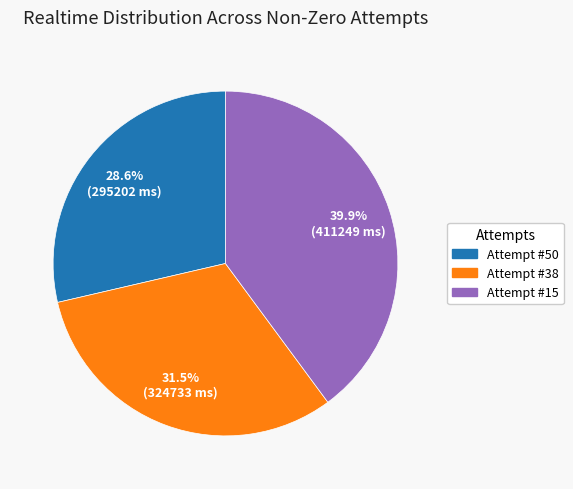

Approximately how many times larger is the value at Attempt #38 compared to Attempt #15?

0.8